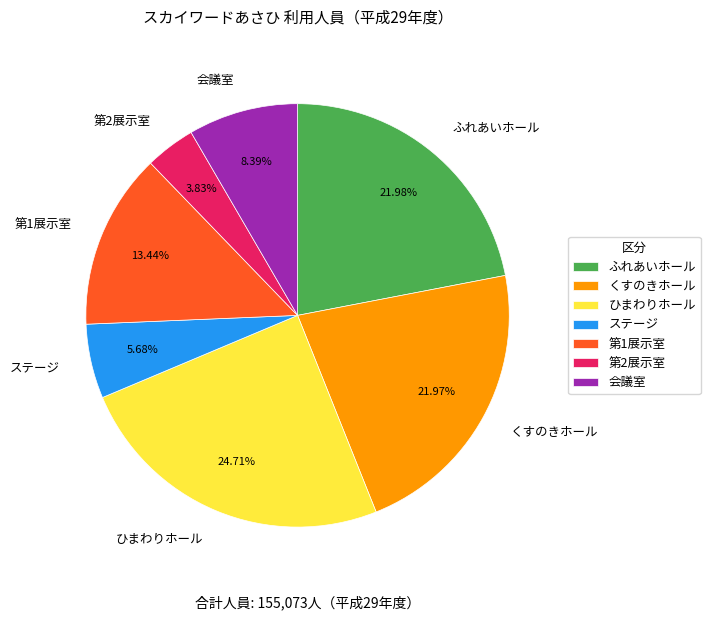

What is the smallest slice in the pie chart?

第2展示室